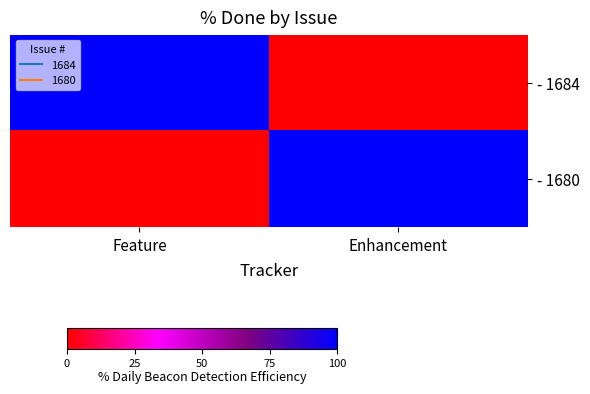

What is the total value across all series at Feature?

100